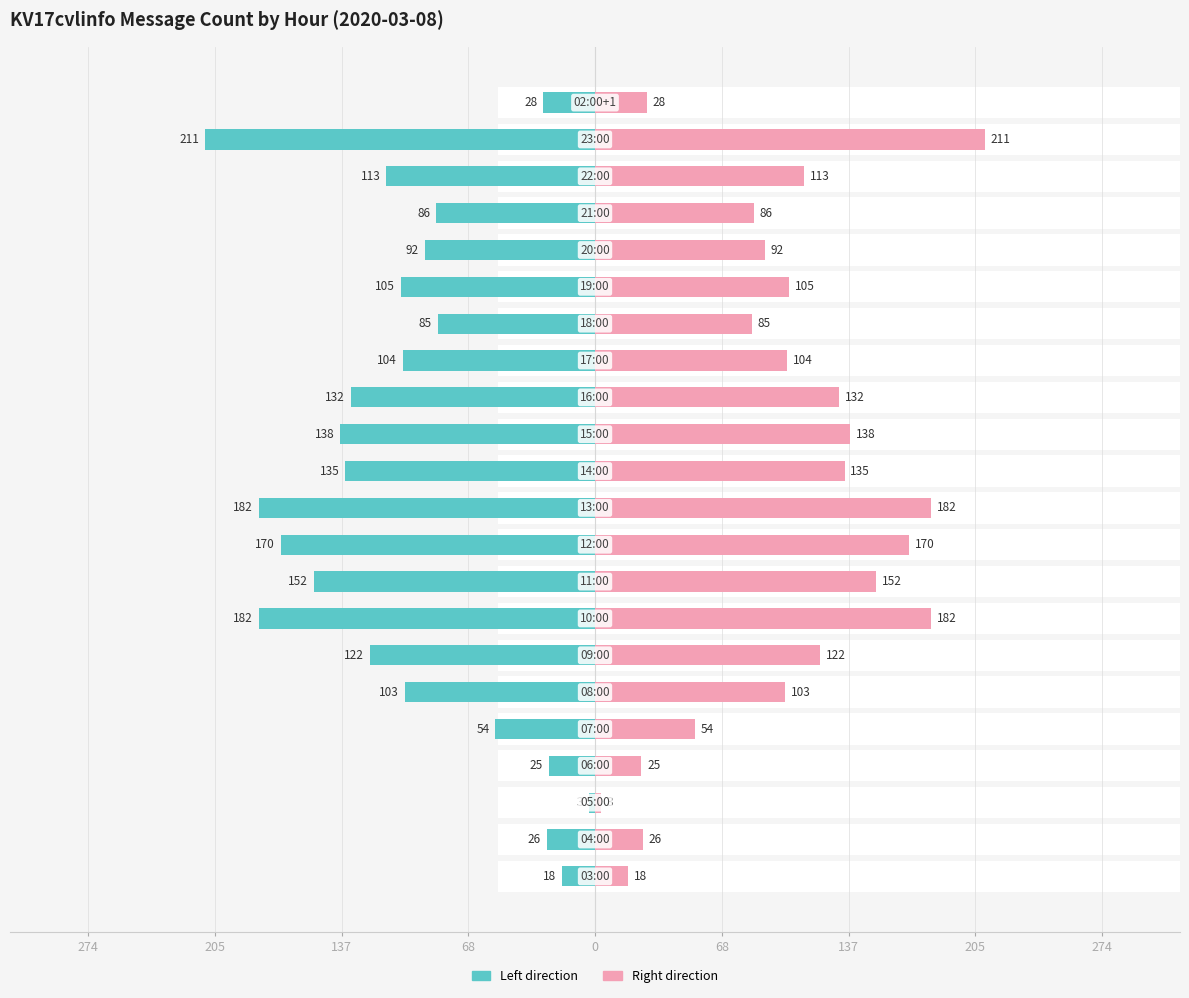

Which series has the largest range (max minus min)?

KV17cvlinfo (left)